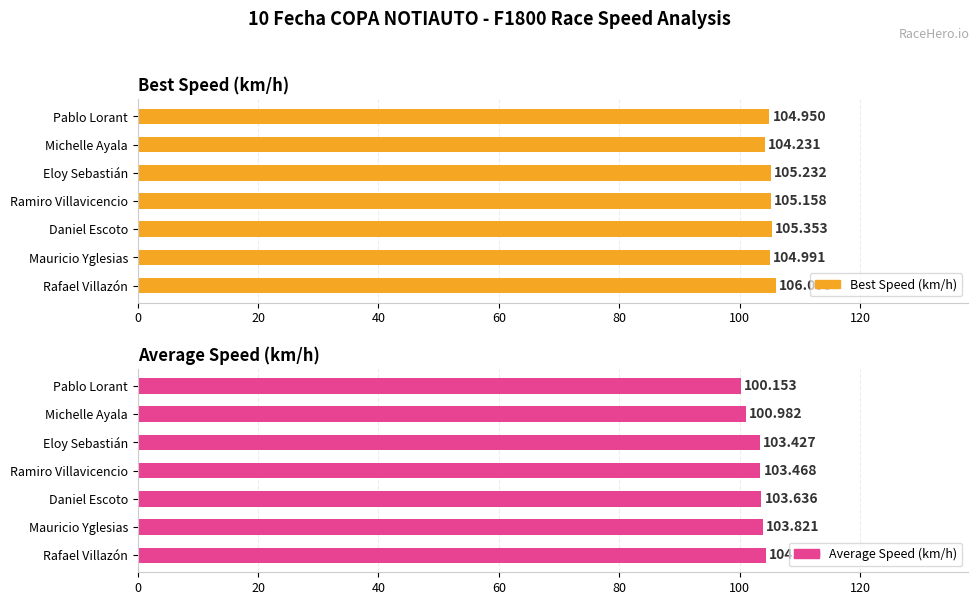

What is the difference between the maximum and second lowest values in the Best Speed (km/h) series?

1.1